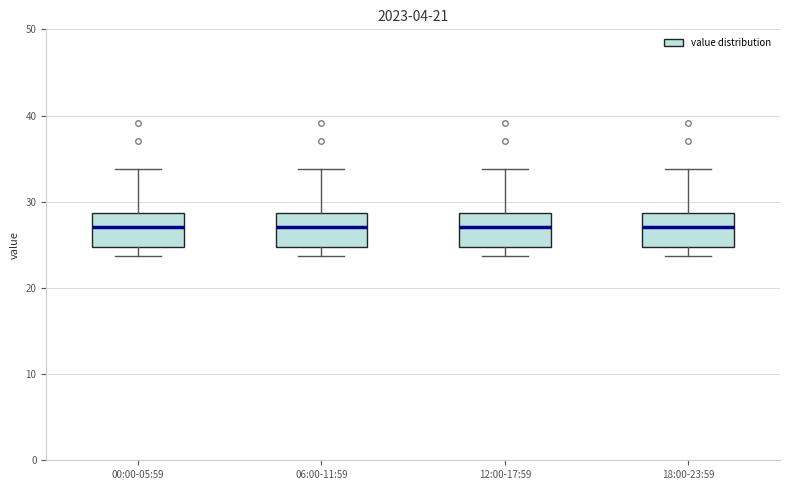

Reading left to right, read every box against the y-axis: the position of its median line, the range the box covers, and the ends of its whiskers. The values are not printed on the chart, so give them approximately, as read against the axis.

00:00-05:59: median 27, box 25 to 29, whiskers 24 to 34
06:00-11:59: median 27, box 25 to 29, whiskers 24 to 34
12:00-17:59: median 27, box 25 to 29, whiskers 24 to 34
18:00-23:59: median 27, box 25 to 29, whiskers 24 to 34